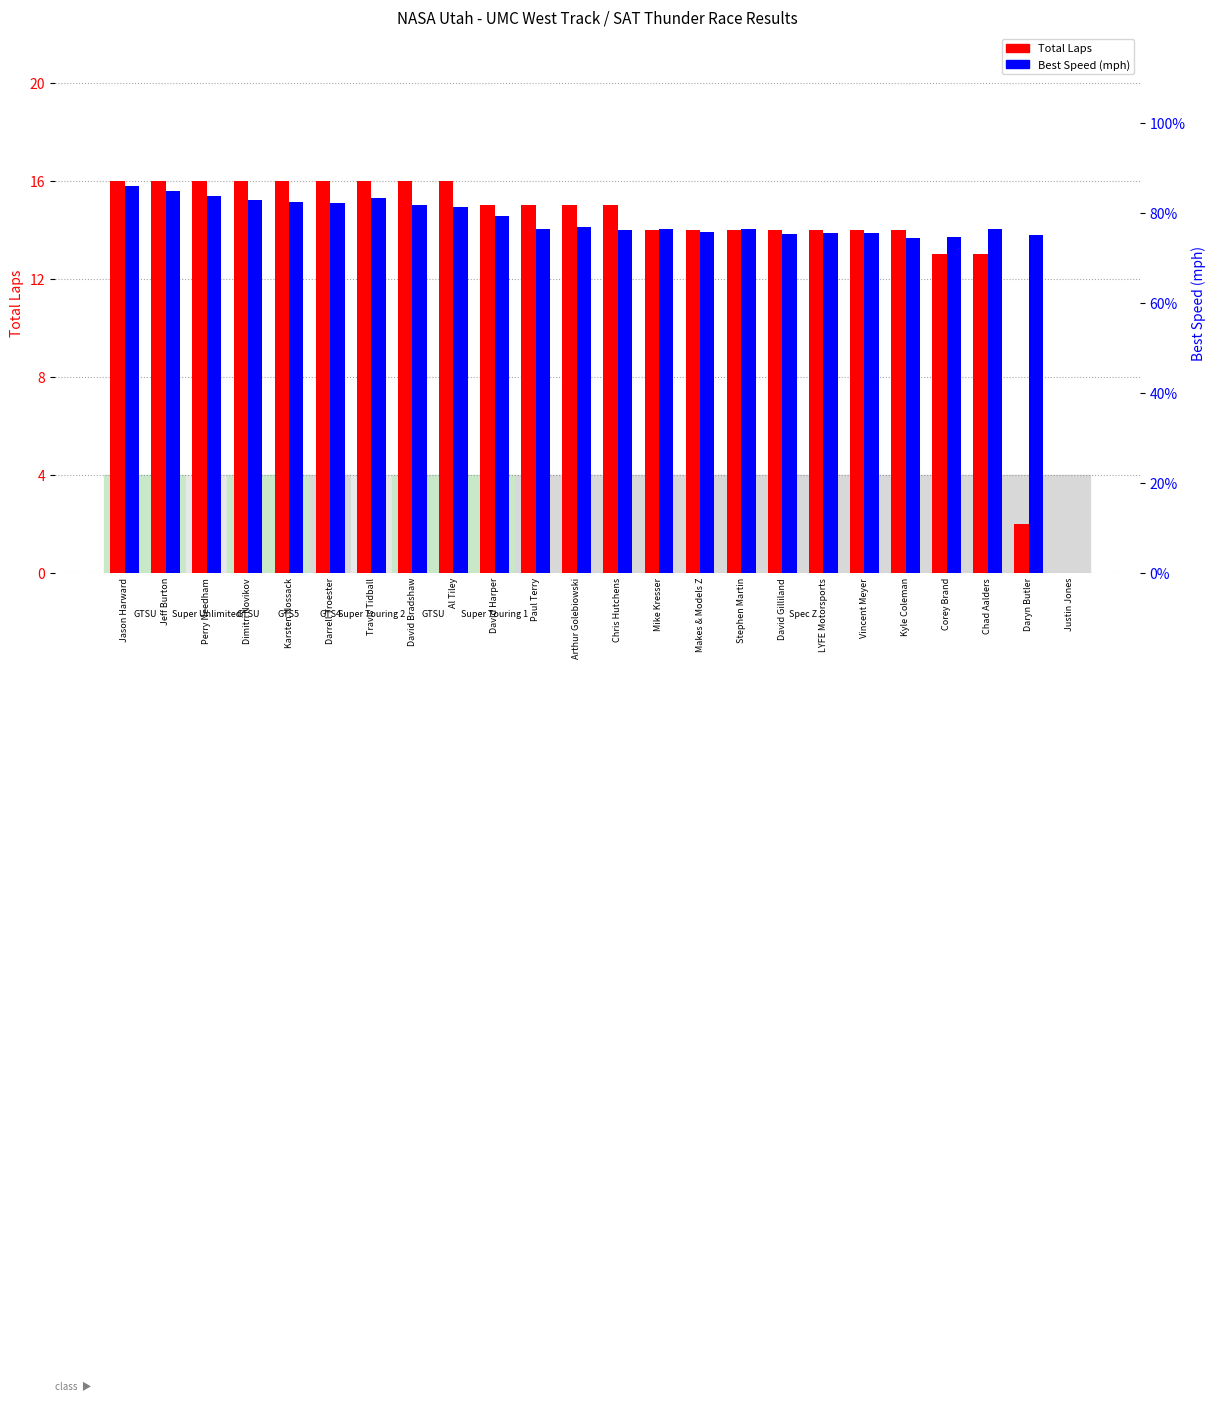

What is the sum of all Best Speed (mph) values?

1814.3